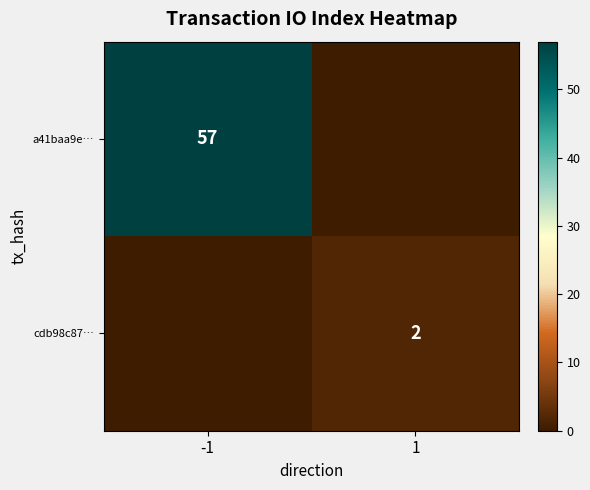

How many distinct data groups are displayed?

2